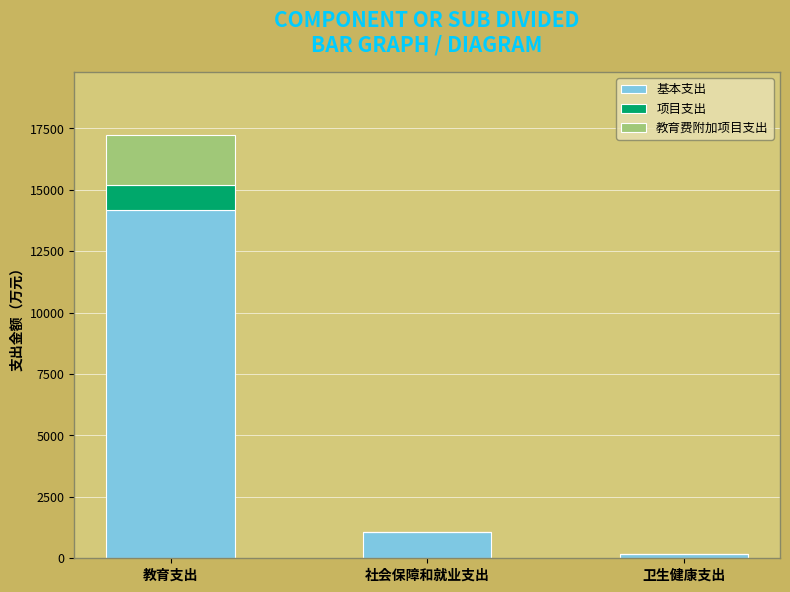

At which label is 基本支出 closest to 7188?

社会保障和就业支出